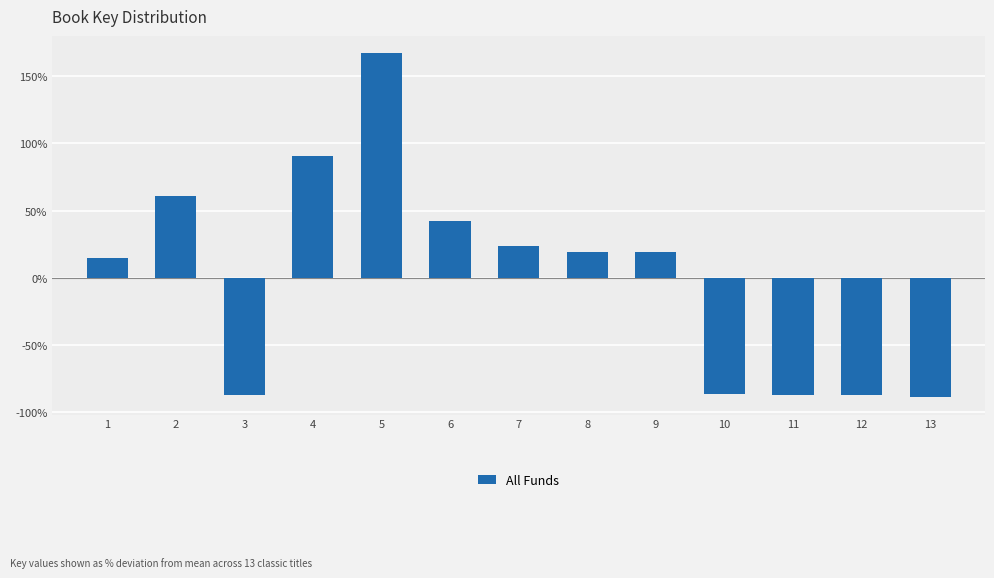

The value at 10 is -46.3. True or false?

False